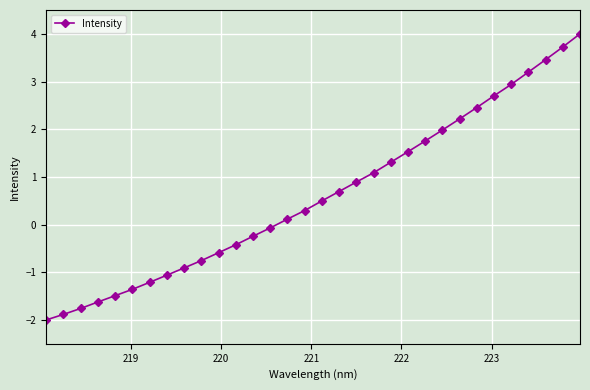

What is the sum of all values?

19.5